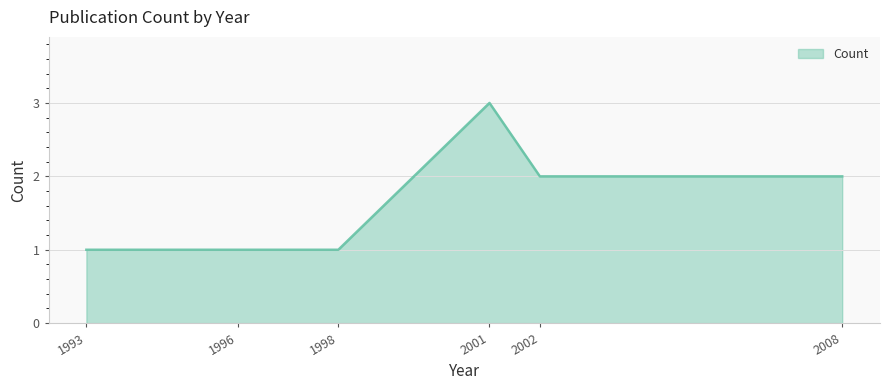

What is the difference between the maximum and minimum values?

2